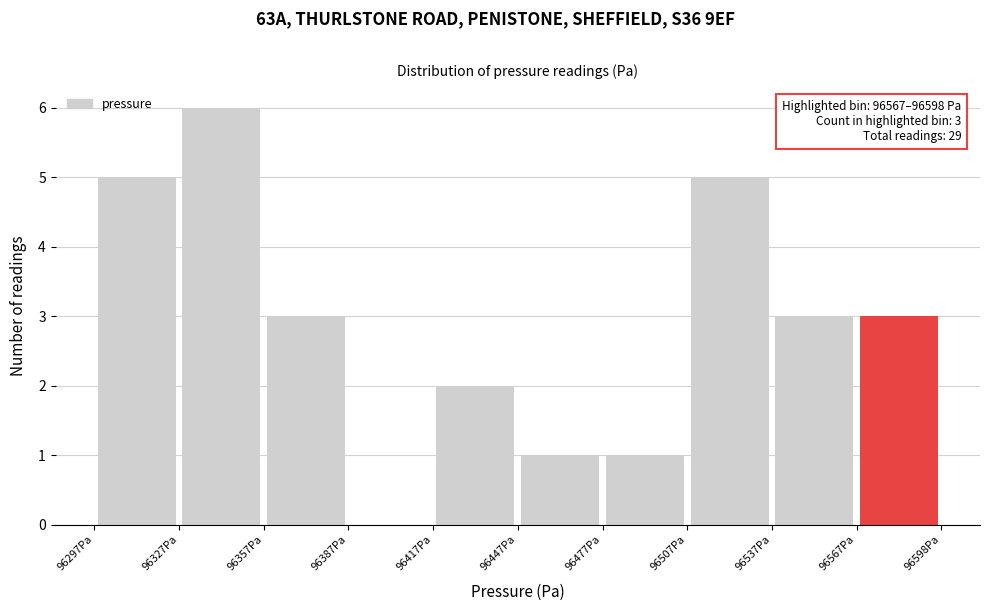

Which range on the x-axis has the tallest bar?

96330 to 96360